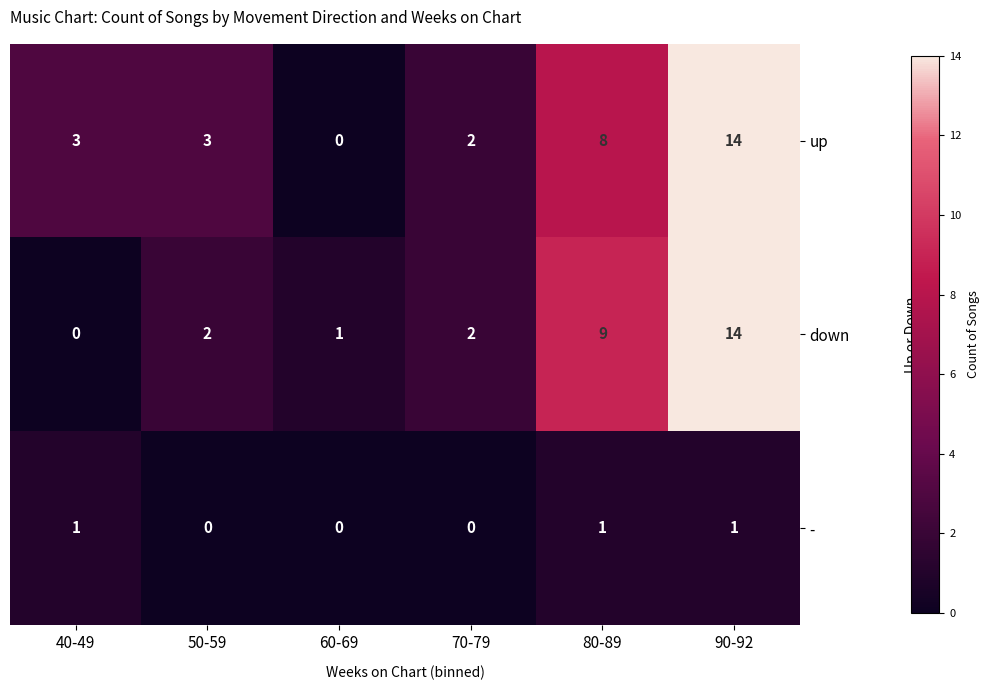

Count the number of categories in the chart.

6